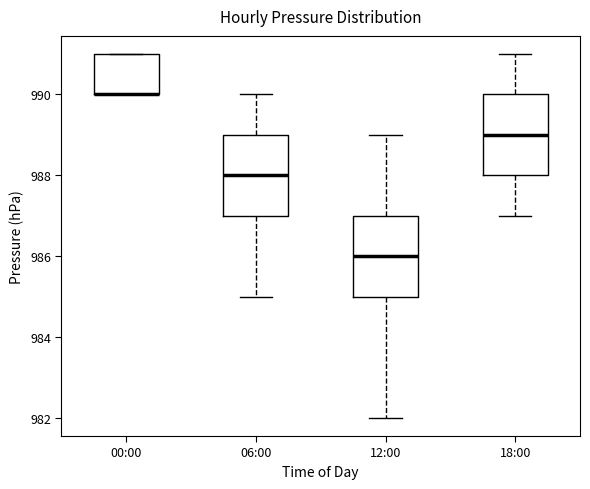

Reading left to right, transcribe this box plot: for each box, give where its median line is, the range the box spans, and where its two whiskers end, as read against the y-axis. The values are not printed on the chart, so give them approximately, as read against the axis.

00:00: median 990 (drawn on the box's lower edge), box 990 to 991, whiskers 990 to 991
06:00: median 988, box 987 to 989, whiskers 985 to 990
12:00: median 986, box 985 to 987, whiskers 982 to 989
18:00: median 989, box 988 to 990, whiskers 987 to 991